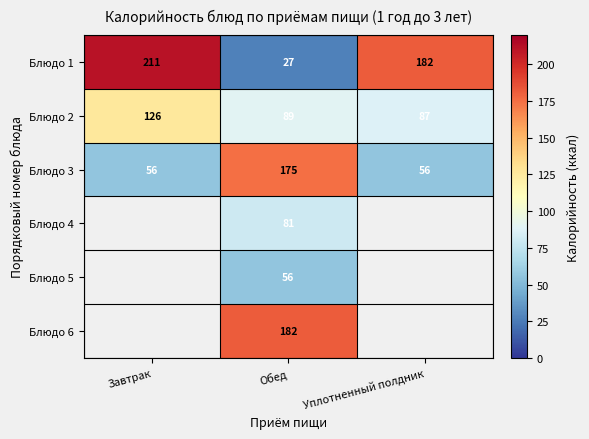

What is the approximate value of Блюдо 3 at Обед, to the nearest 5?

175